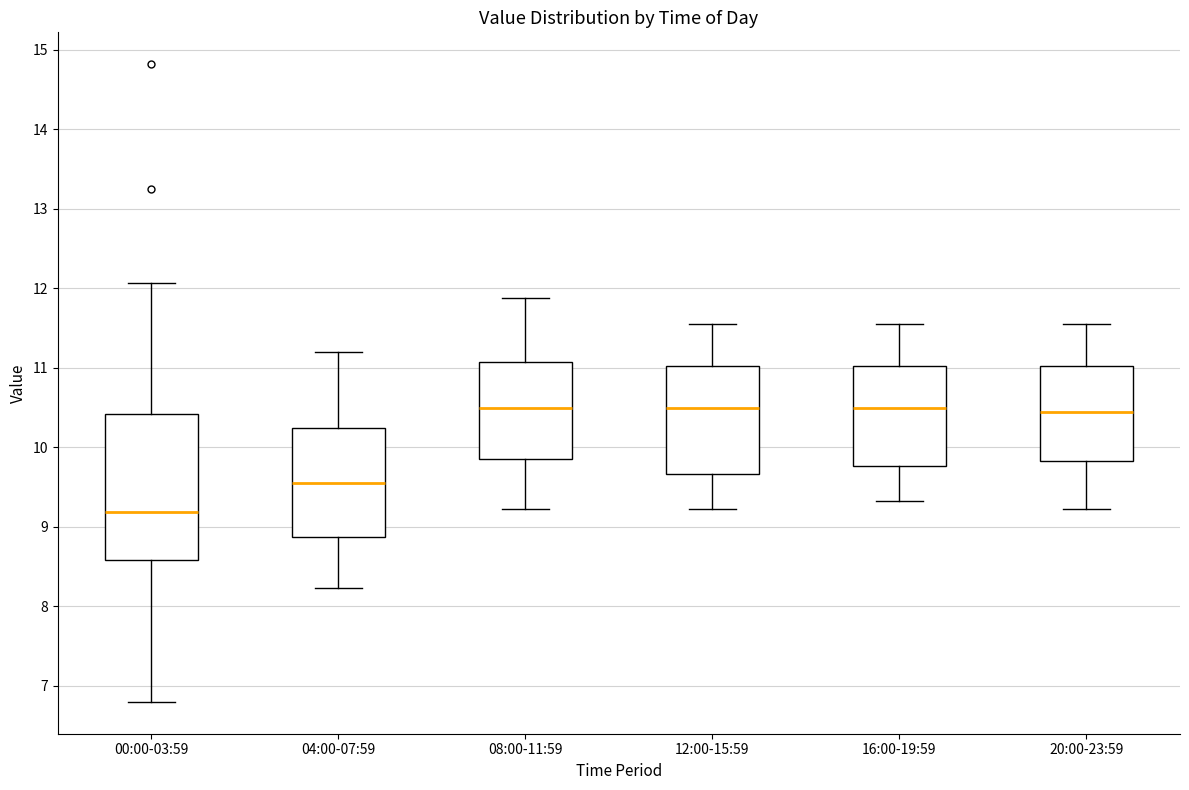

Where does the median line of the box for 00:00-03:59 sit on the y-axis? The values are not printed on the chart, so give them approximately, as read against the axis.

9.2